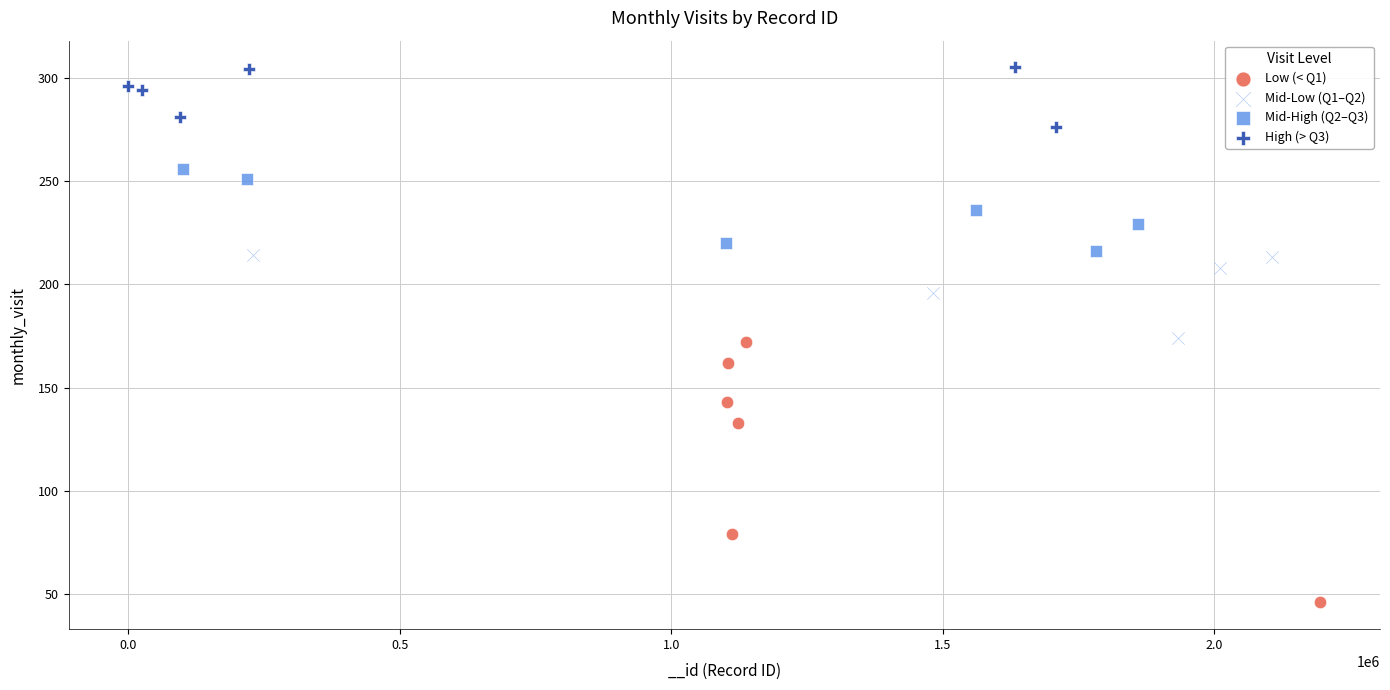

Which series reaches the maximum Y coordinate?

High (> Q3)